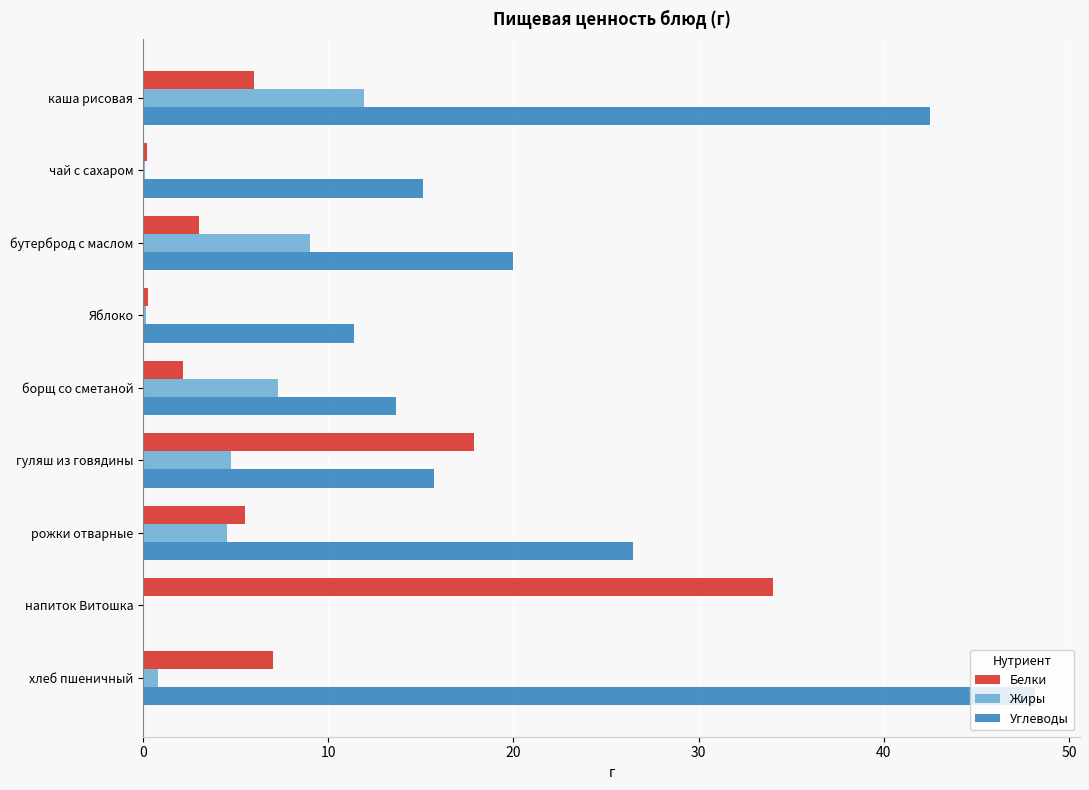

At which category is the sum across all series the highest?

каша рисовая